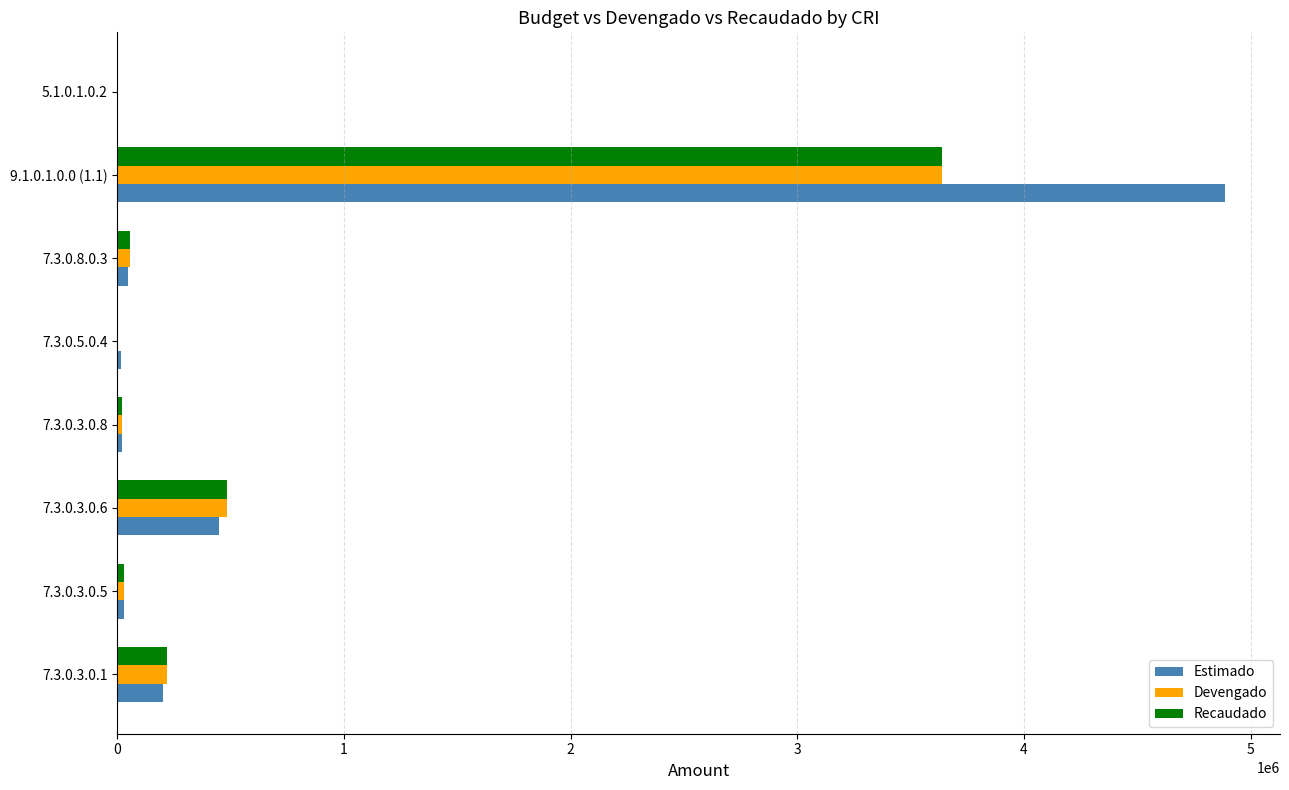

What is the total value across all series at 7.3.0.3.0.1?

643078.5